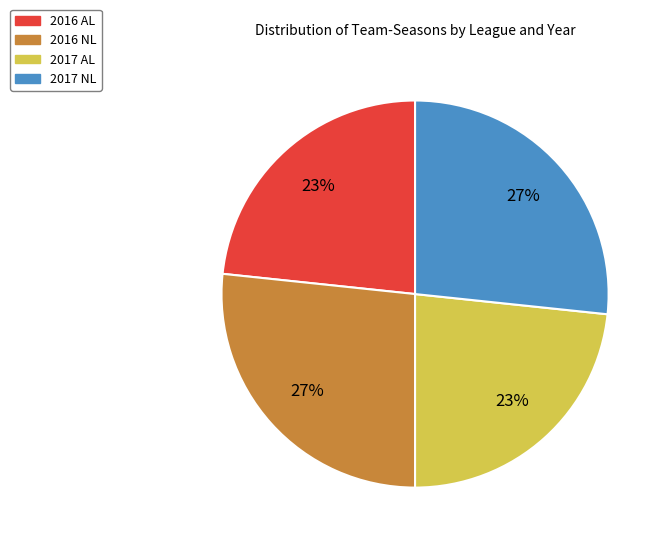

Approximately how many times larger is the value at 2016 AL compared to 2016 NL?

0.9